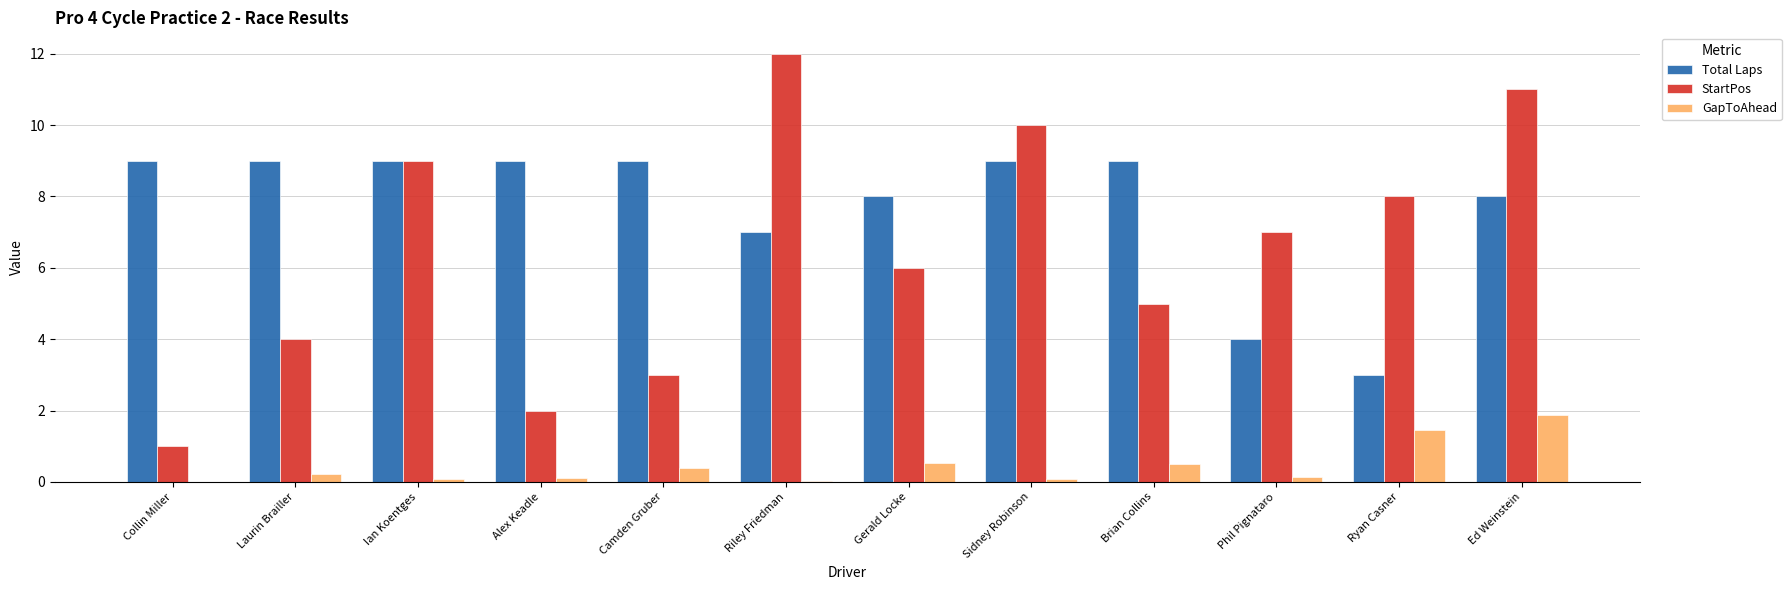

Read the StartPos value at Laurin Brailler.

4.0